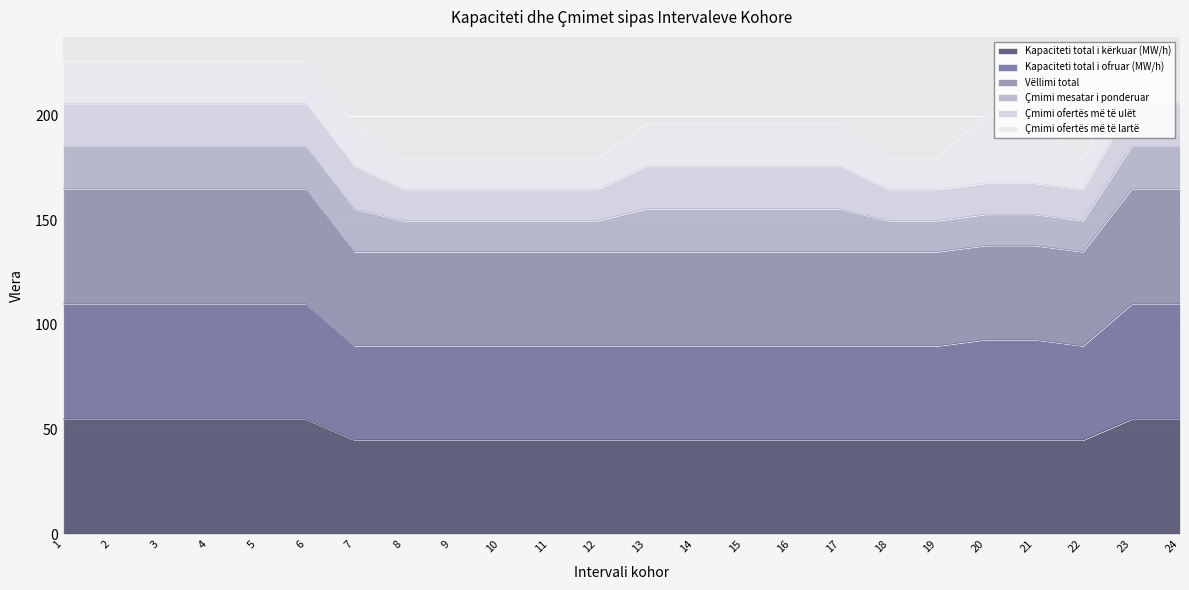

What is the minimum value for Vëllimi total?

135